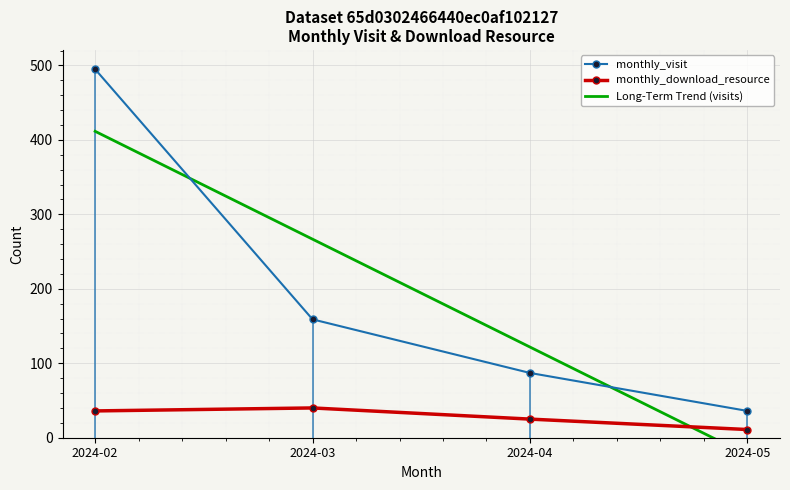

What is the total value across all series at 2024-05?

23.9